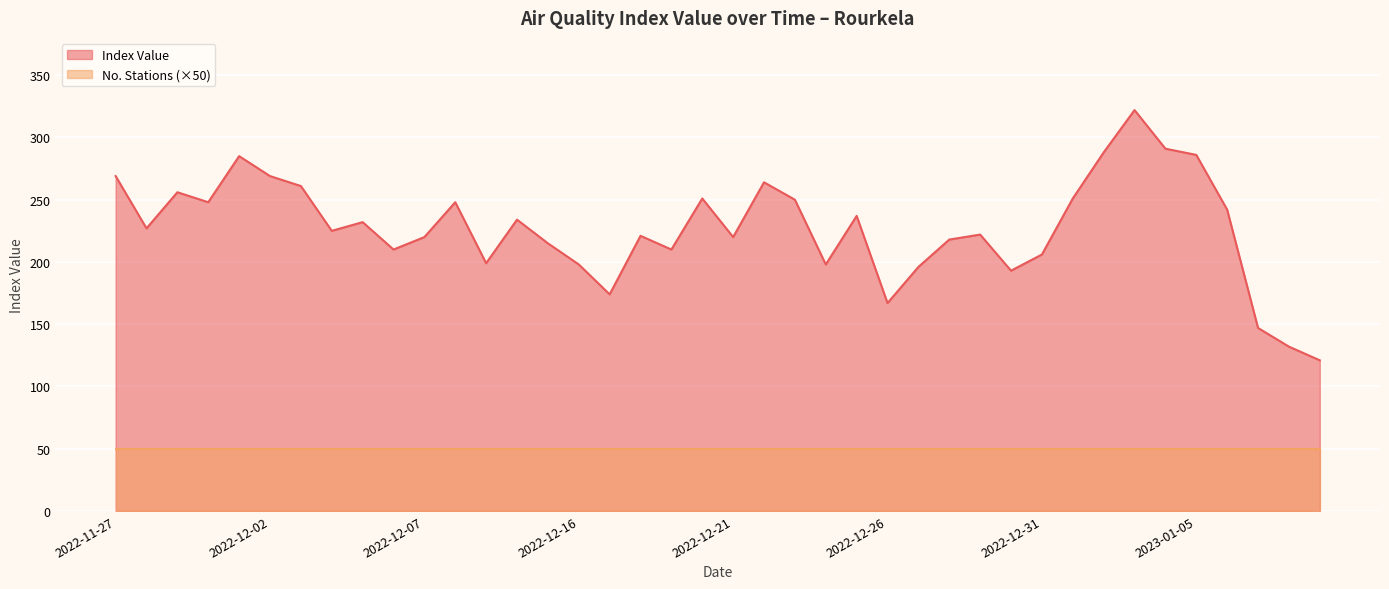

At which category does the chart reach its peak across all series?

2023-01-03